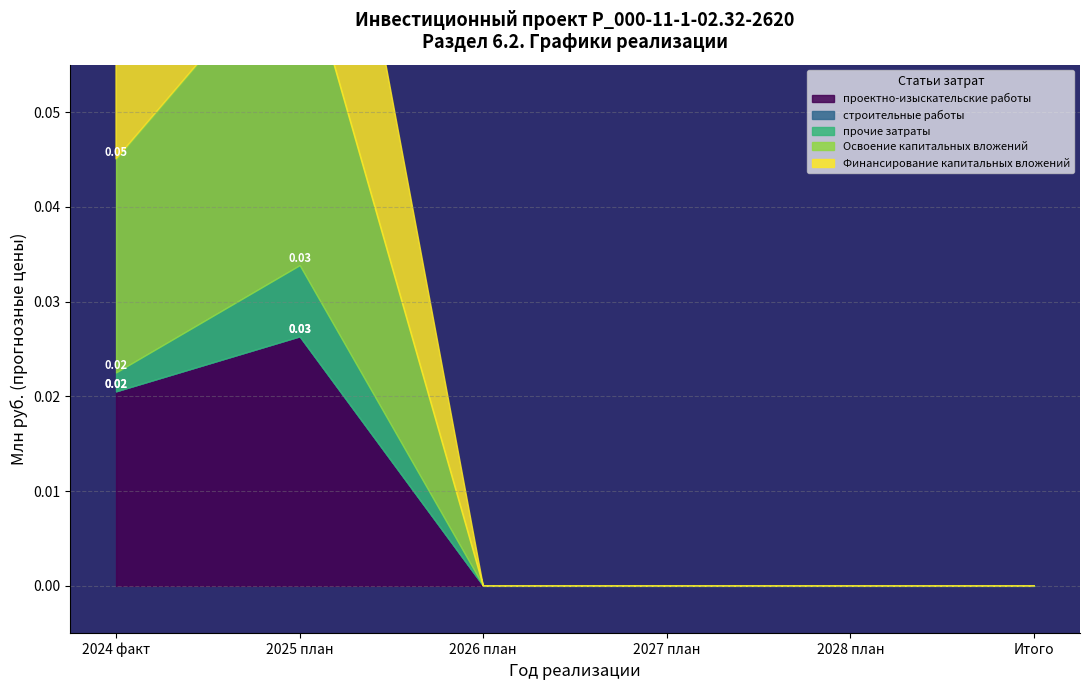

True or false: Финансирование капитальных вложений has more than 2 points higher than both neighbors.

False